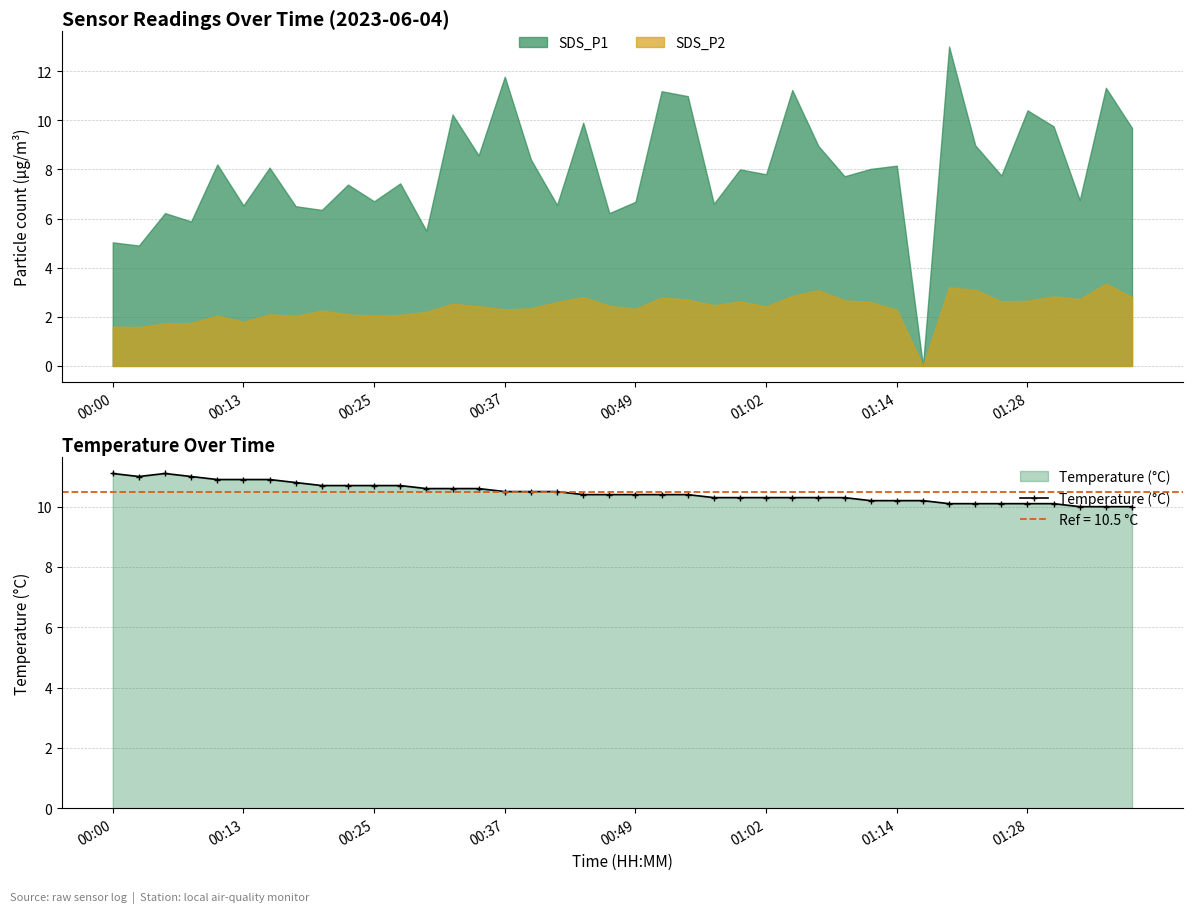

How many interior local valleys (lower than both neighbors) does the data have?

1